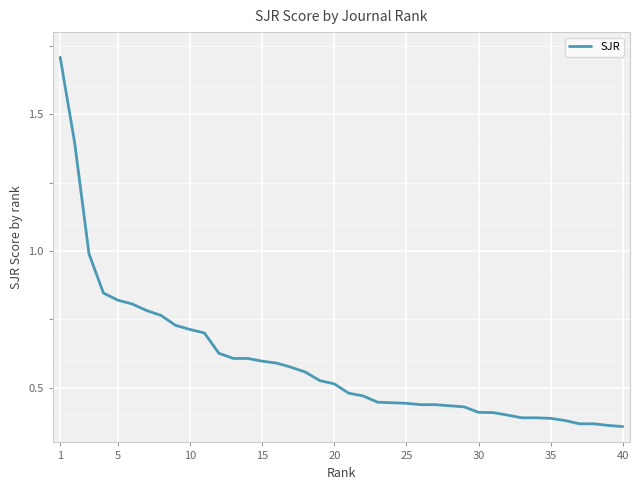

Is it true that the value at 30 is 0.4?

True